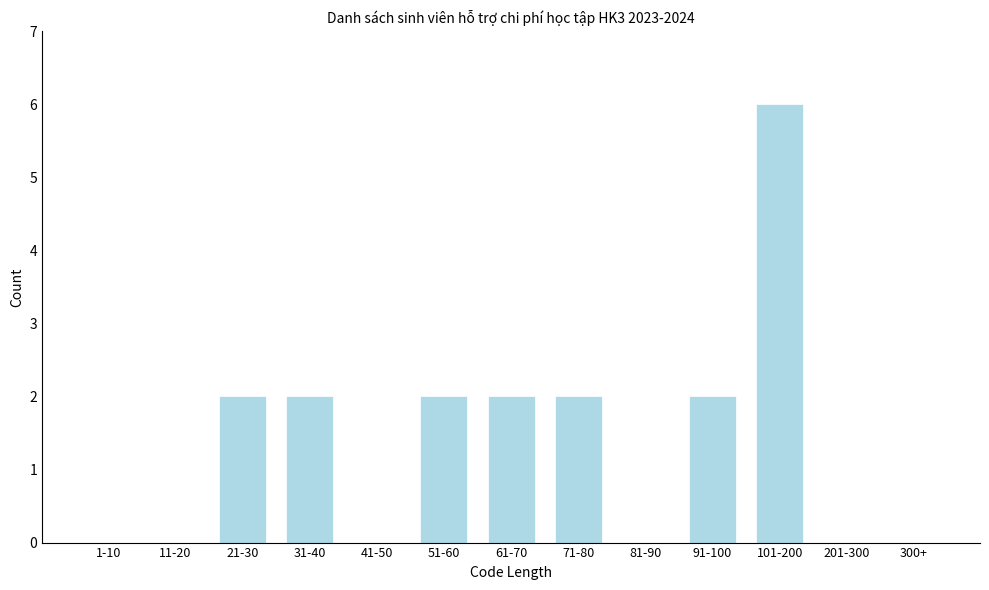

Reading left to right, transcribe all the data shown in this chart.

1-10=0	11-20=0	21-30=2	31-40=2	41-50=0	51-60=2	61-70=2	71-80=2	81-90=0	91-100=2	101-200=6	201-300=0	300+=0